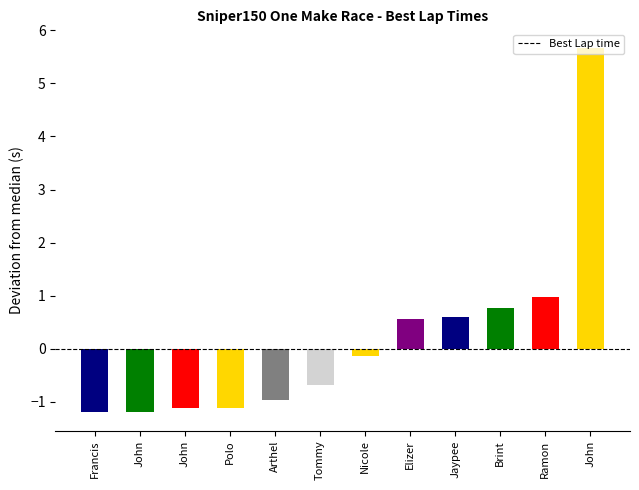

Are the bars horizontal?

No